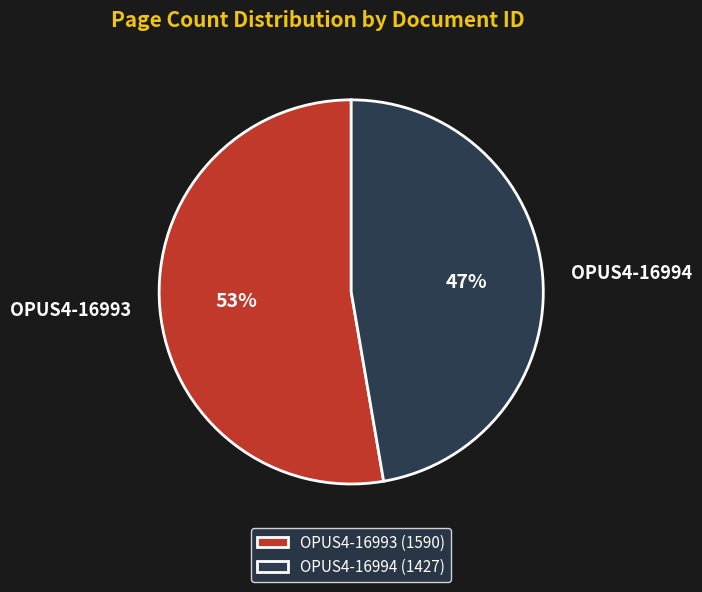

True or false: OPUS4-16994 accounts for 40% of the total.

False